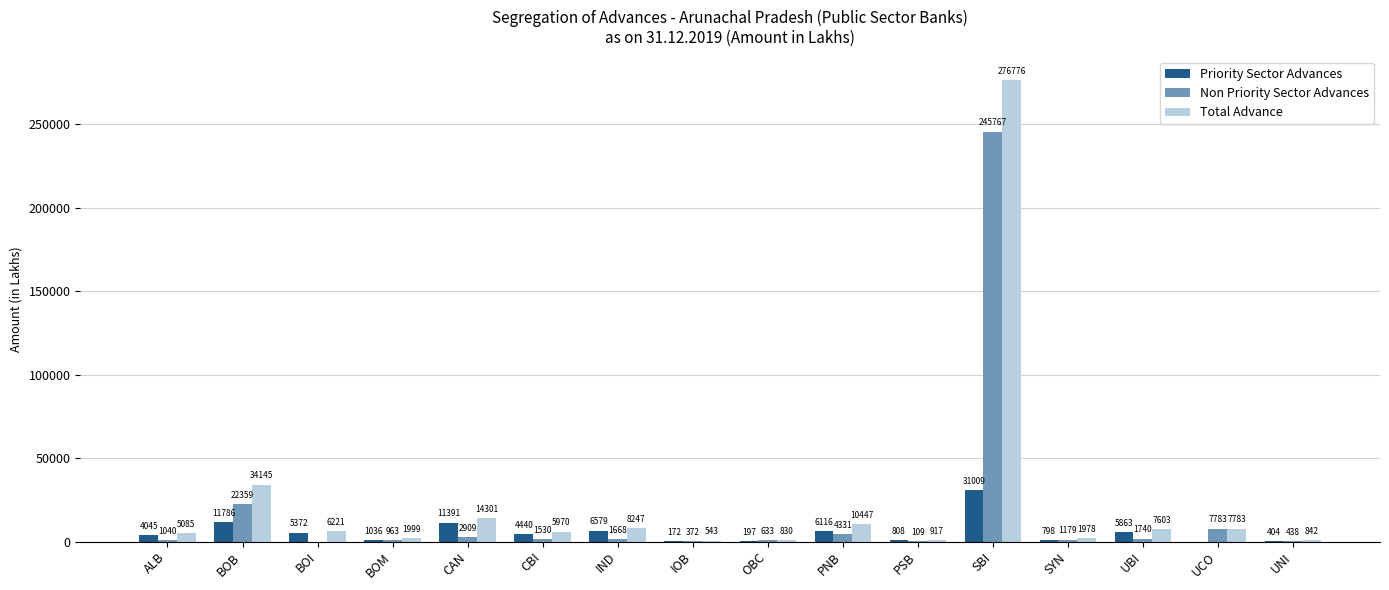

What is the maximum value shown in the chart?

276775.8